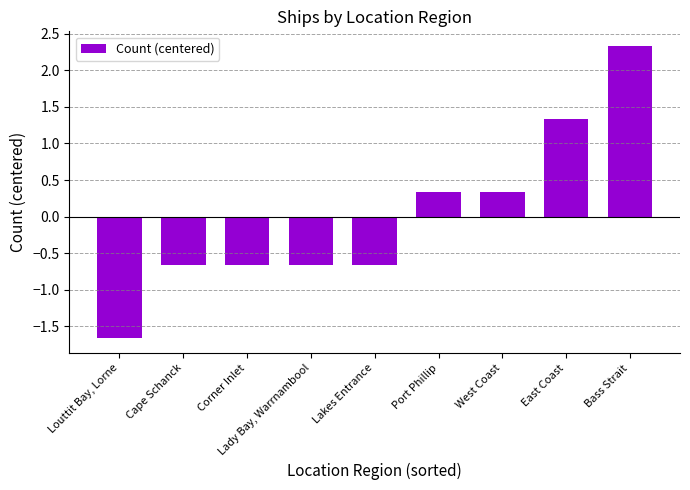

Which has a higher value, Port Phillip or Louttit Bay, Lorne?

Port Phillip